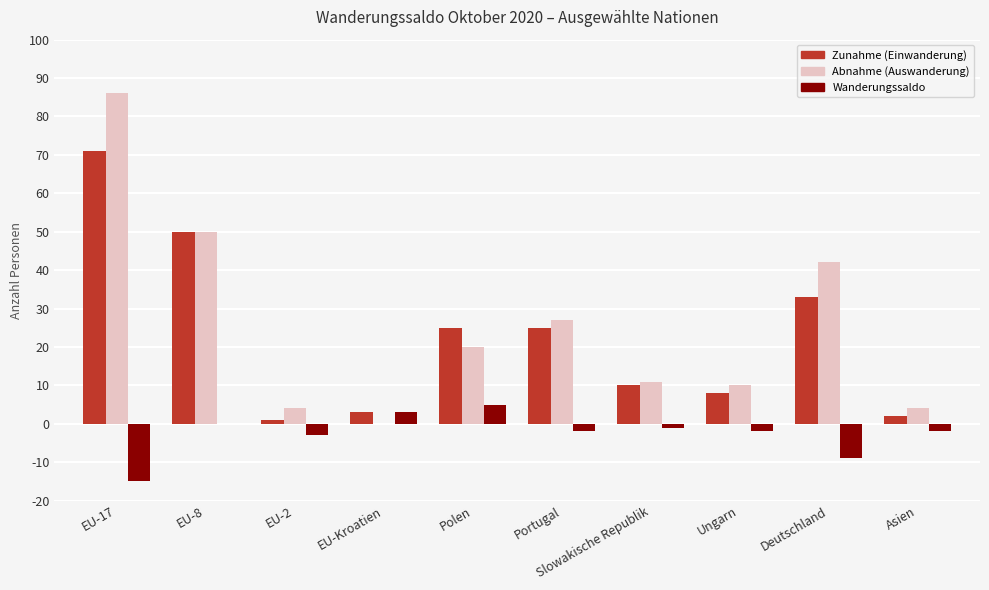

Between EU-8 and EU-Kroatien, which series saw the biggest shift?

Abnahme (Auswanderung)